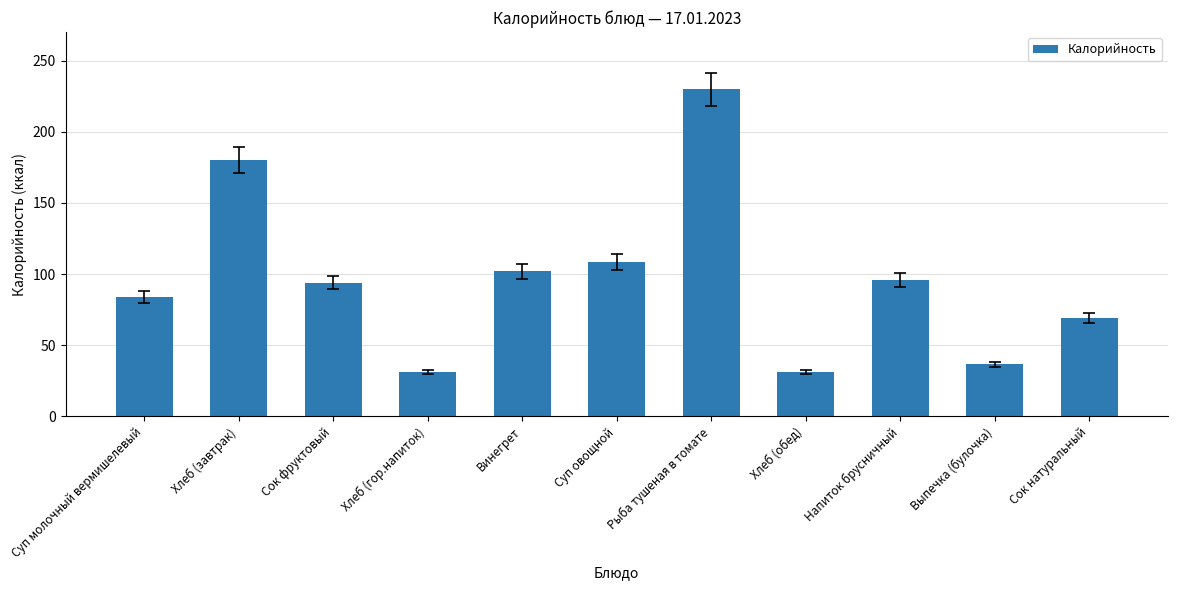

At which category does the chart reach its peak across all series?

Рыба тушеная в томате